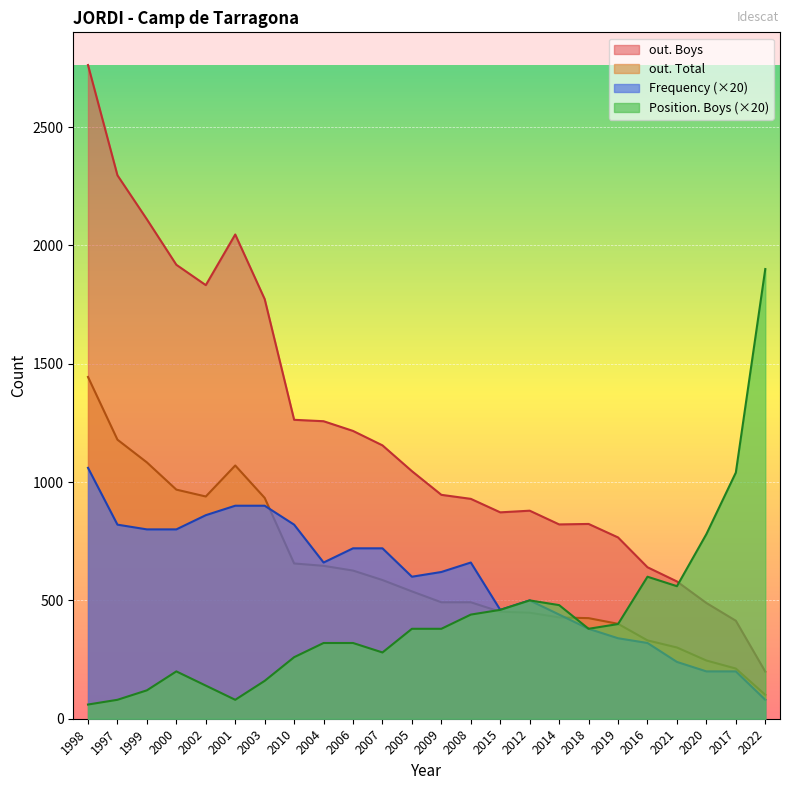

How many data points does each series have?

24